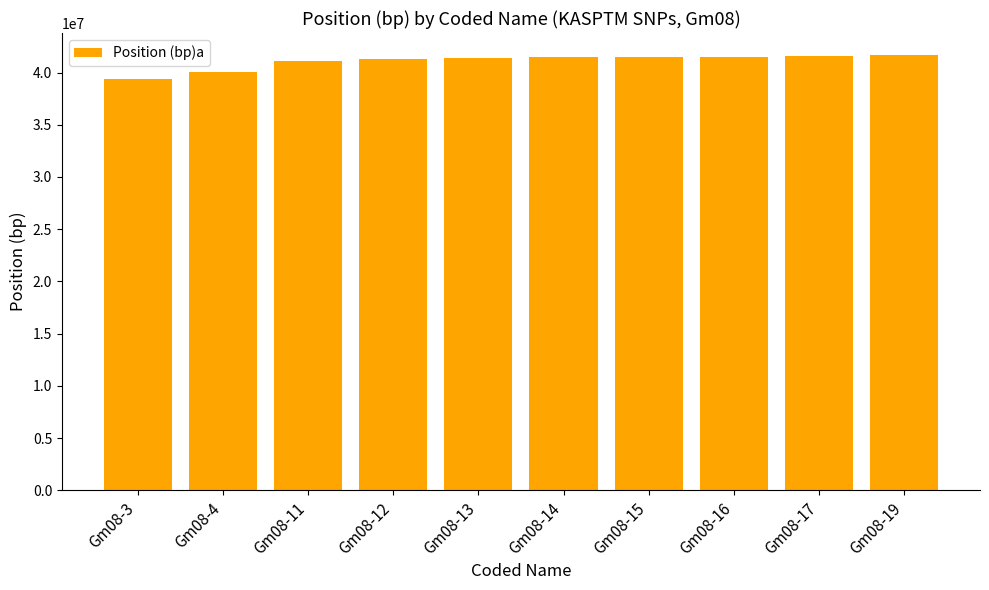

What is the ratio of the value at Gm08-12 to the value at Gm08-13?

1.0